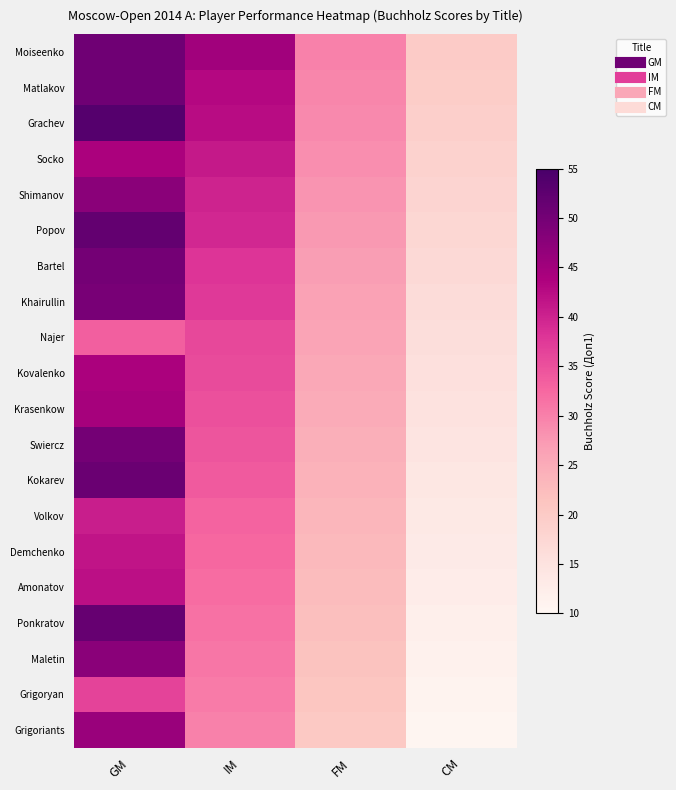

Rank the series by their maximum value, from lowest to highest.

Najer, Grigoryan, Volkov, Demchenko, Amonatov, Socko, Kovalenko, Krasenkow, Grigoriants, Shimanov, Maletin, Khairullin, Bartel, Swiercz, Moiseenko, Matlakov, Kokarev, Ponkratov, Popov, Grachev